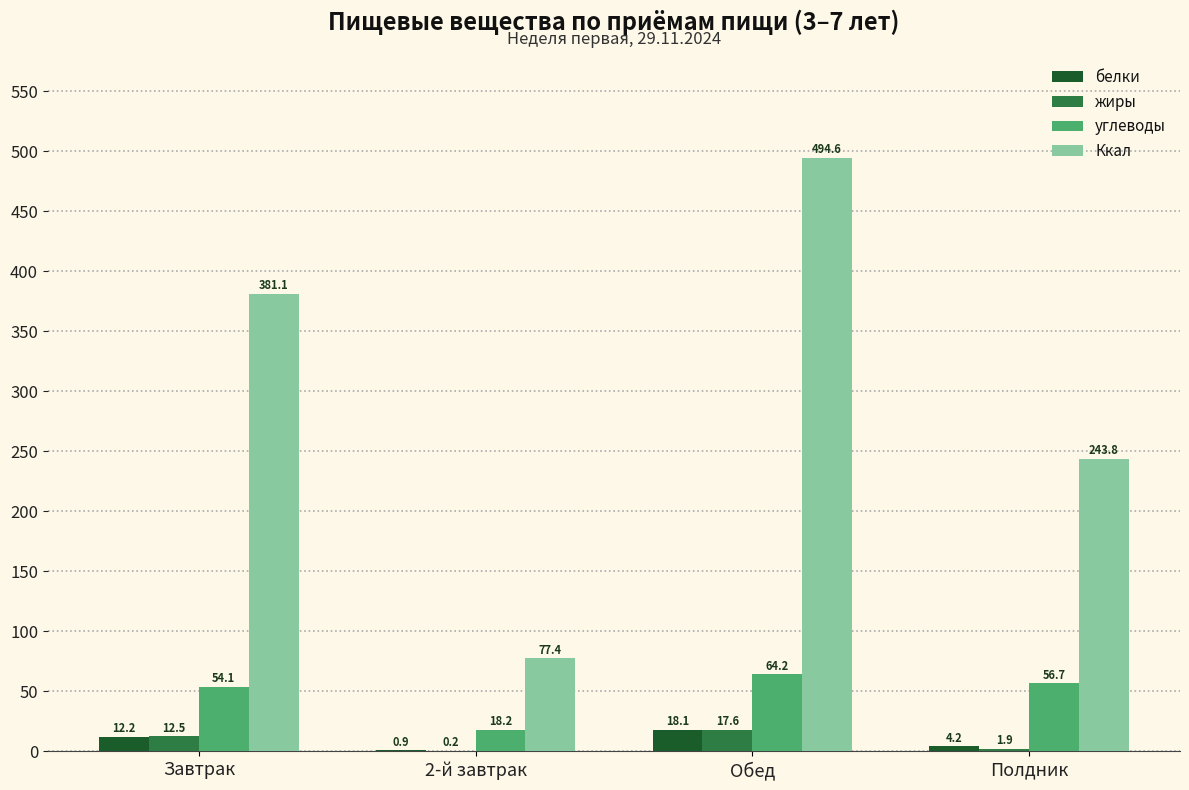

Are the bars grouped side by side (vs. stacked)?

Yes